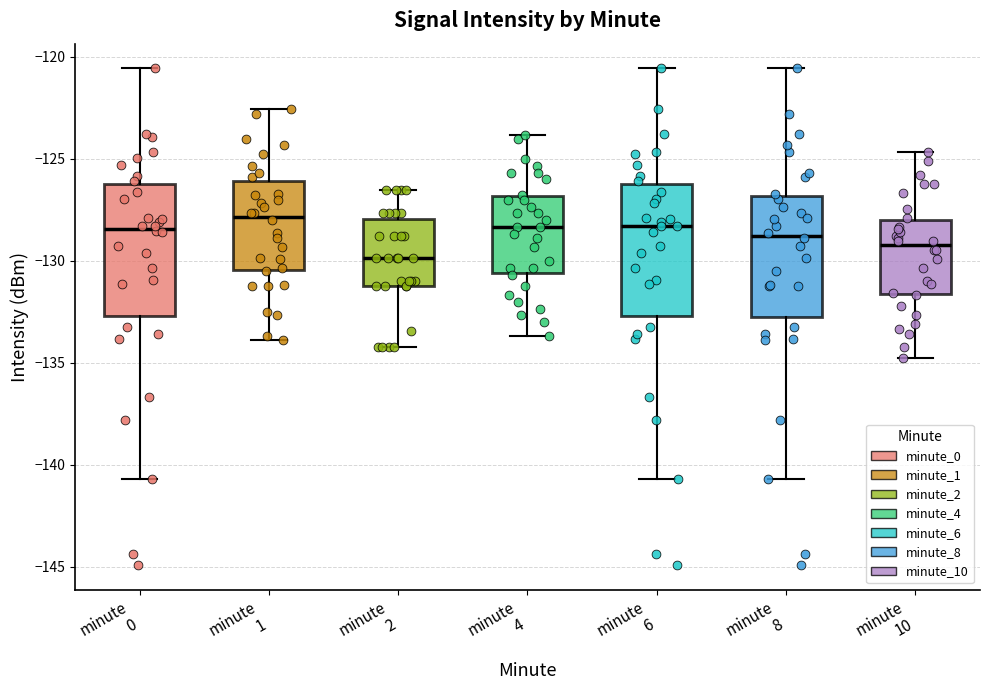

Reading left to right, transcribe this box plot: for each box, give where its median line is, the range the box spans, and where its two whiskers end, as read against the y-axis. The values are not printed on the chart, so give them approximately, as read against the axis.

minute 0: median -128.5, box -132.5 to -126.0, whiskers -140.5 to -120.5
minute 1: median -128.0, box -130.5 to -126.0, whiskers -134.0 to -122.5
minute 2: median -130.0, box -131.0 to -128.0, whiskers -134.0 to -126.5
minute 4: median -128.5, box -130.5 to -127.0, whiskers -133.5 to -124.0
minute 6: median -128.5, box -132.5 to -126.0, whiskers -140.5 to -120.5
minute 8: median -129.0, box -133.0 to -127.0, whiskers -140.5 to -120.5
minute 10: median -129.0, box -131.5 to -128.0, whiskers -135.0 to -124.5